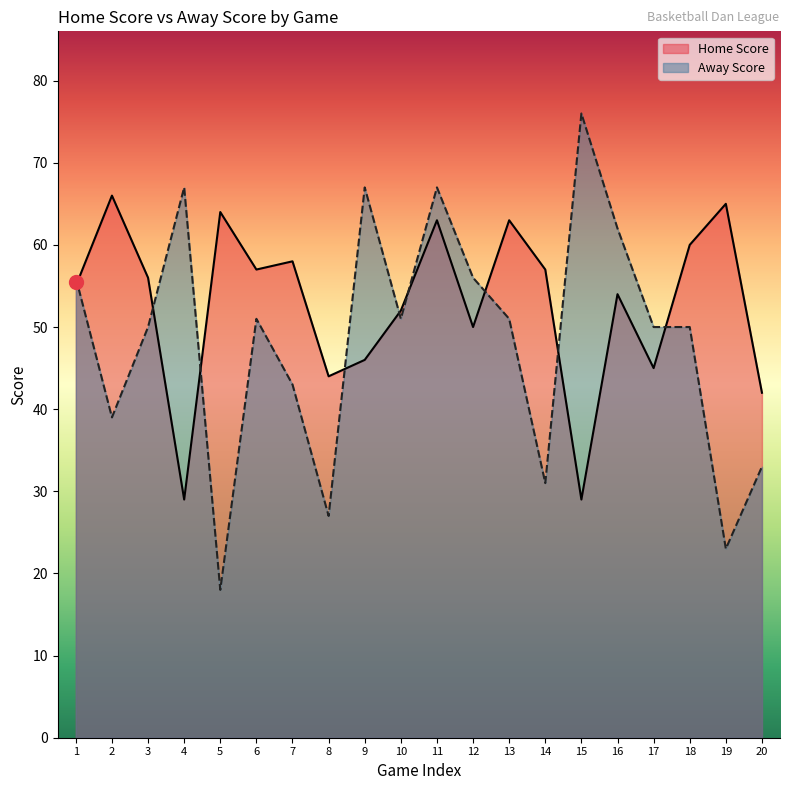

Between 3 and 10, which series saw the biggest shift?

Home Score